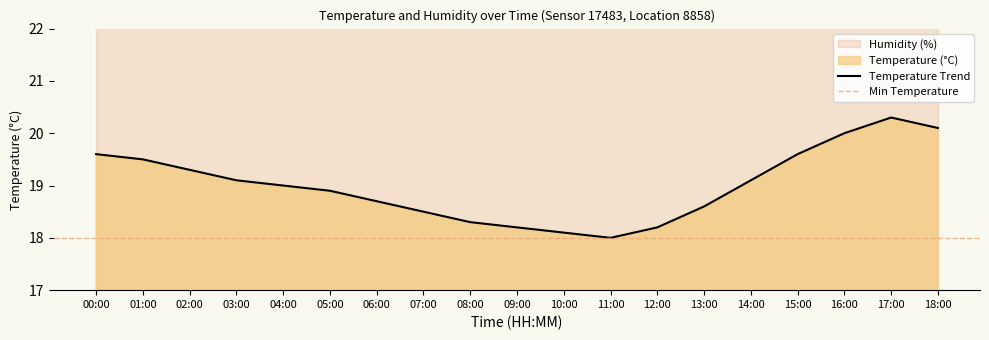

The chart shows a value of 18.0 at 11:00. True or false?

True